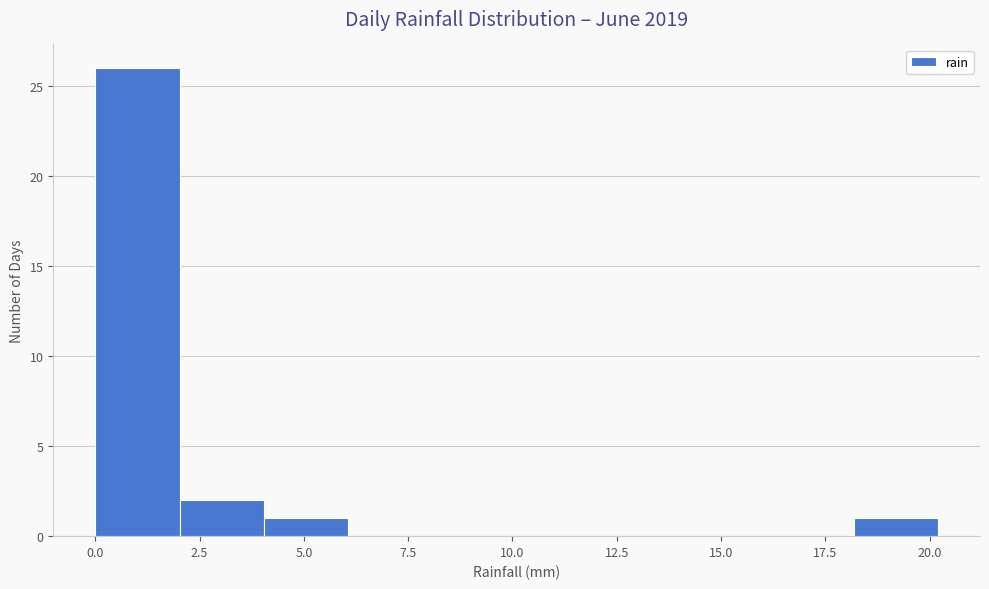

Over which range of the x-axis is the bar tallest?

0 to 2